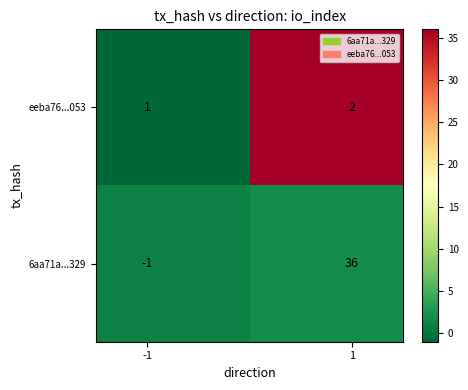

Which series has the widest spread of values?

6aa71a...329